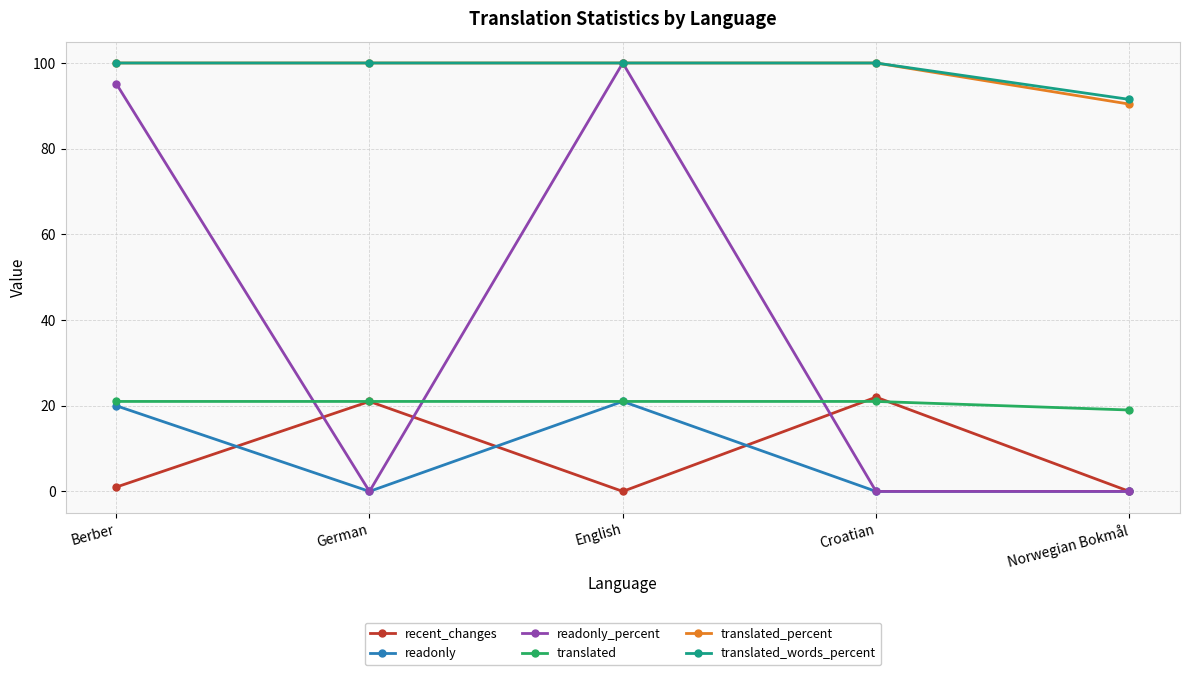

Which series has the widest spread of values?

readonly_percent